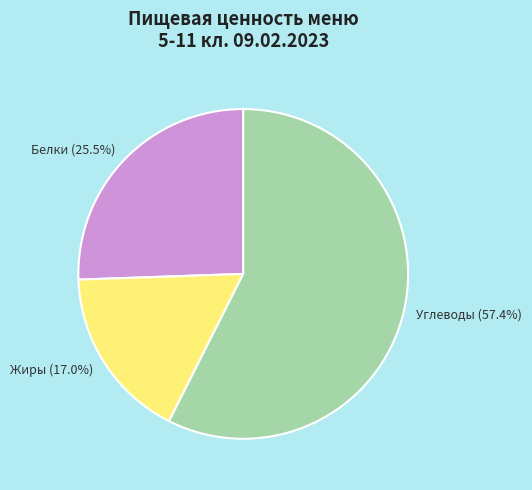

Which category has the smallest portion of the pie?

Жиры (17.0%)